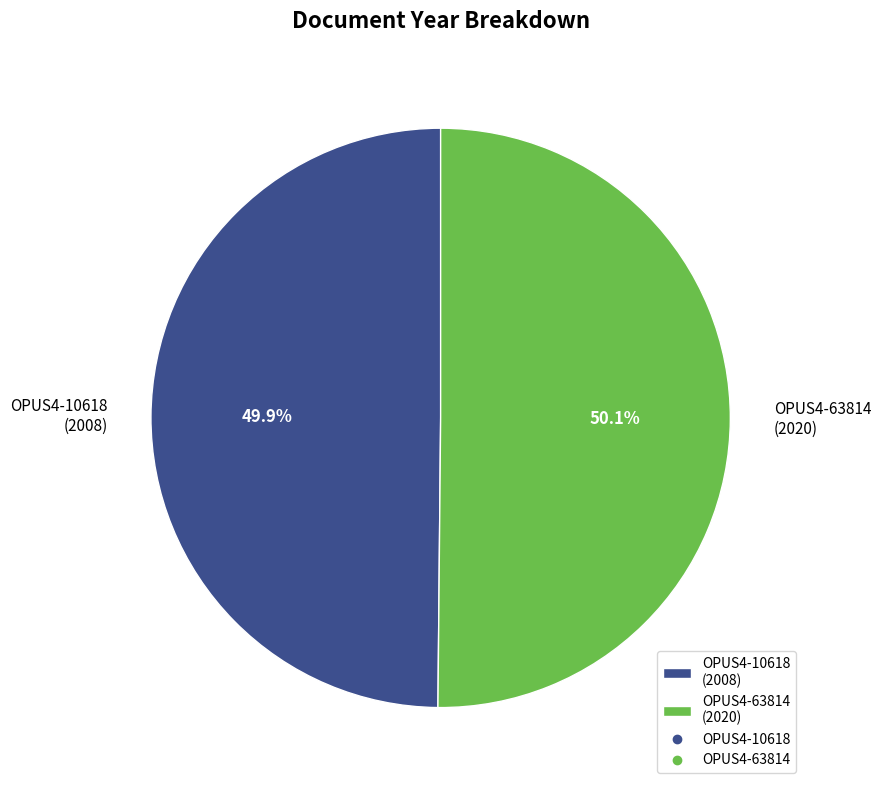

Approximately how many times larger is the value at OPUS4-10618 compared to OPUS4-63814?

1.0